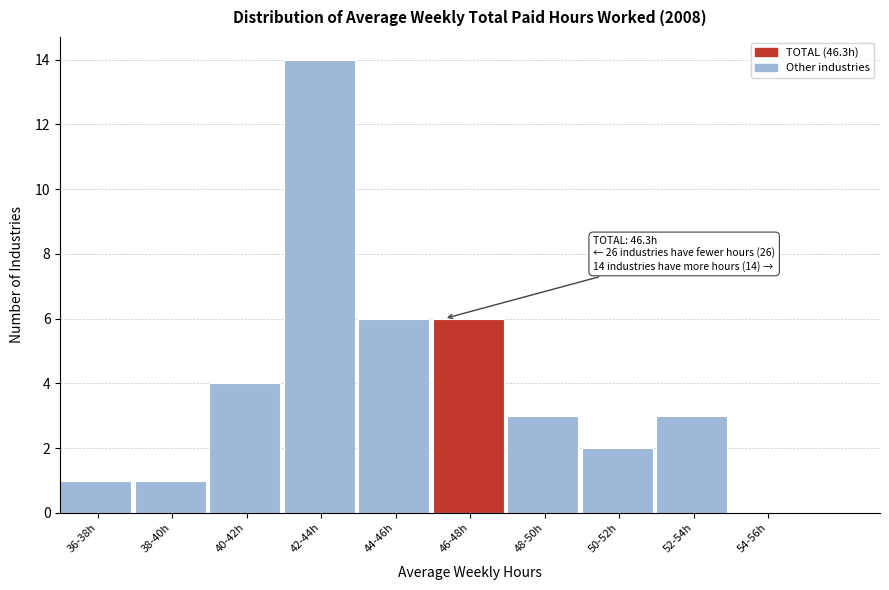

Reading left to right, transcribe all the data shown in this chart.

36-38h=1	38-40h=1	40-42h=4	42-44h=14	44-46h=6	46-48h=6	48-50h=3	50-52h=2	52-54h=3	54-56h=0